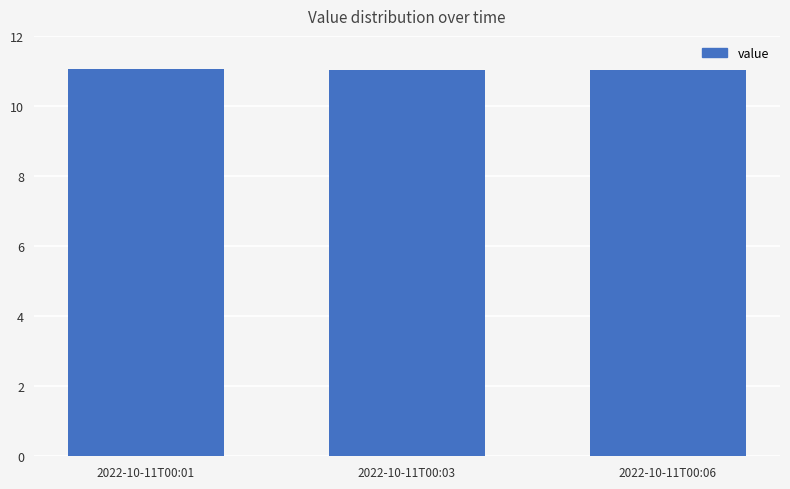

True or false: the data shows 4.1 at 2022-10-11T00:06.

False